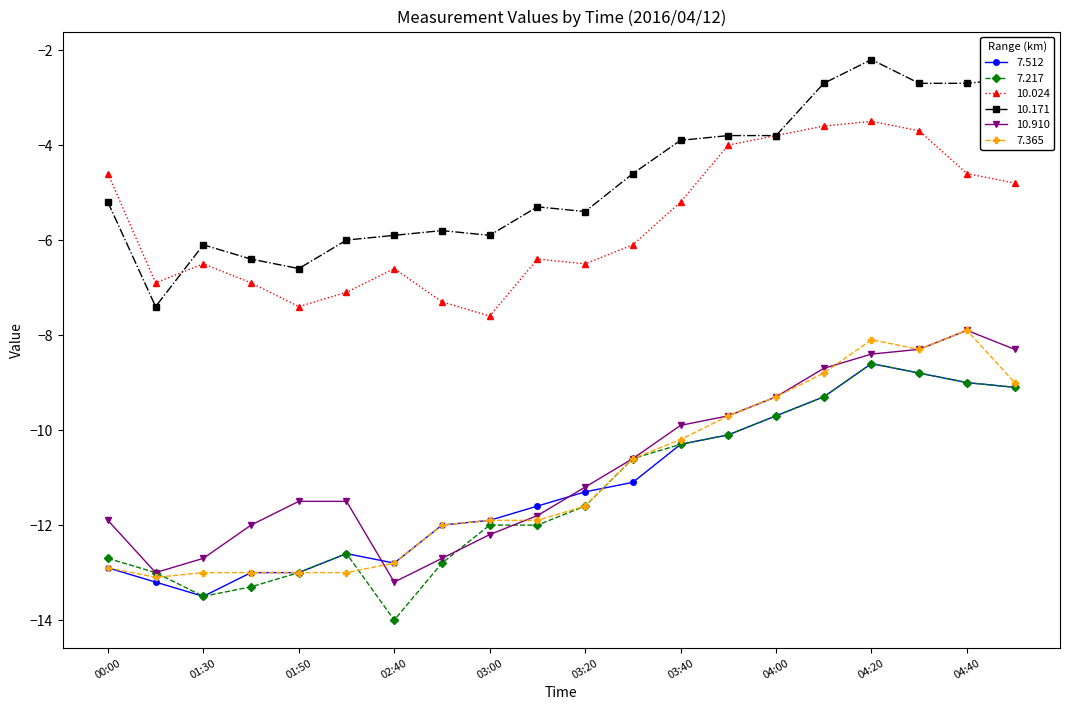

Reading left to right, list all the values displayed in this chart.

7.512: -12.9	-13.2	-13.5	-13.0	-13.0	-12.6	-12.8	-12.0	-11.9	-11.6	-11.3	-11.1	-10.3	-10.1	-9.7	-9.3	-8.6	-8.8	-9.0	-9.1
7.217: -12.7	-13.0	-13.5	-13.3	-13.0	-12.6	-14.0	-12.8	-12.0	-12.0	-11.6	-10.6	-10.3	-10.1	-9.7	-9.3	-8.6	-8.8	-9.0	-9.1
10.024: -4.6	-6.9	-6.5	-6.9	-7.4	-7.1	-6.6	-7.3	-7.6	-6.4	-6.5	-6.1	-5.2	-4.0	-3.8	-3.6	-3.5	-3.7	-4.6	-4.8
10.171: -5.2	-7.4	-6.1	-6.4	-6.6	-6.0	-5.9	-5.8	-5.9	-5.3	-5.4	-4.6	-3.9	-3.8	-3.8	-2.7	-2.2	-2.7	-2.7	-2.6
10.910: -11.9	-13.0	-12.7	-12.0	-11.5	-11.5	-13.2	-12.7	-12.2	-11.8	-11.2	-10.6	-9.9	-9.7	-9.3	-8.7	-8.4	-8.3	-7.9	-8.3
7.365: -12.9	-13.1	-13.0	-13.0	-13.0	-13.0	-12.8	-12.0	-11.9	-11.9	-11.6	-10.6	-10.2	-9.7	-9.3	-8.8	-8.1	-8.3	-7.9	-9.0